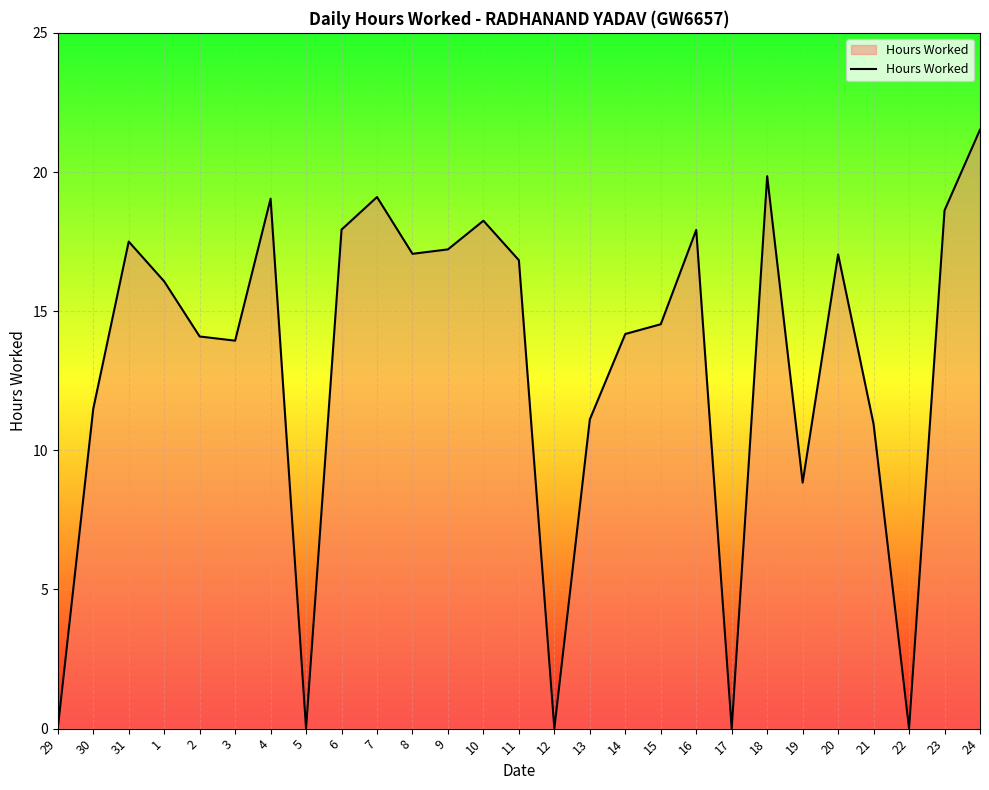

What is the greatest value displayed?

21.5